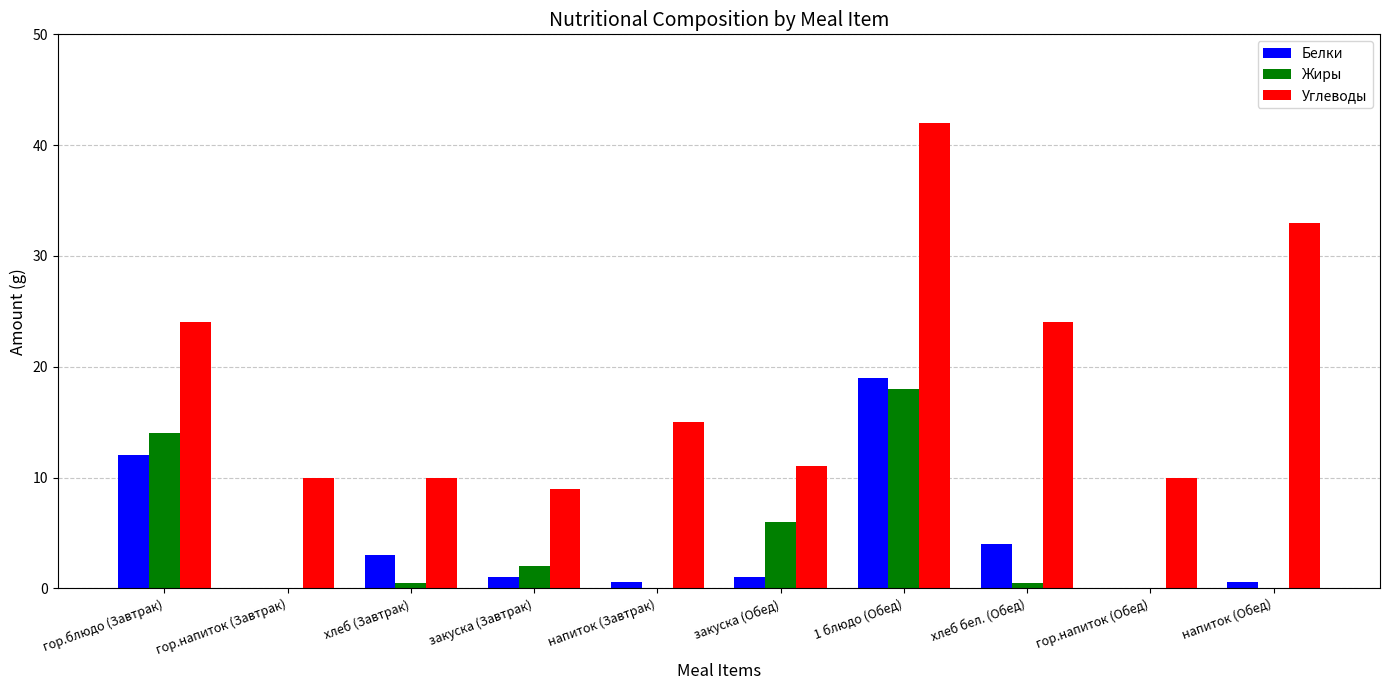

Which category has the highest value across all series?

1 блюдо (Обед)